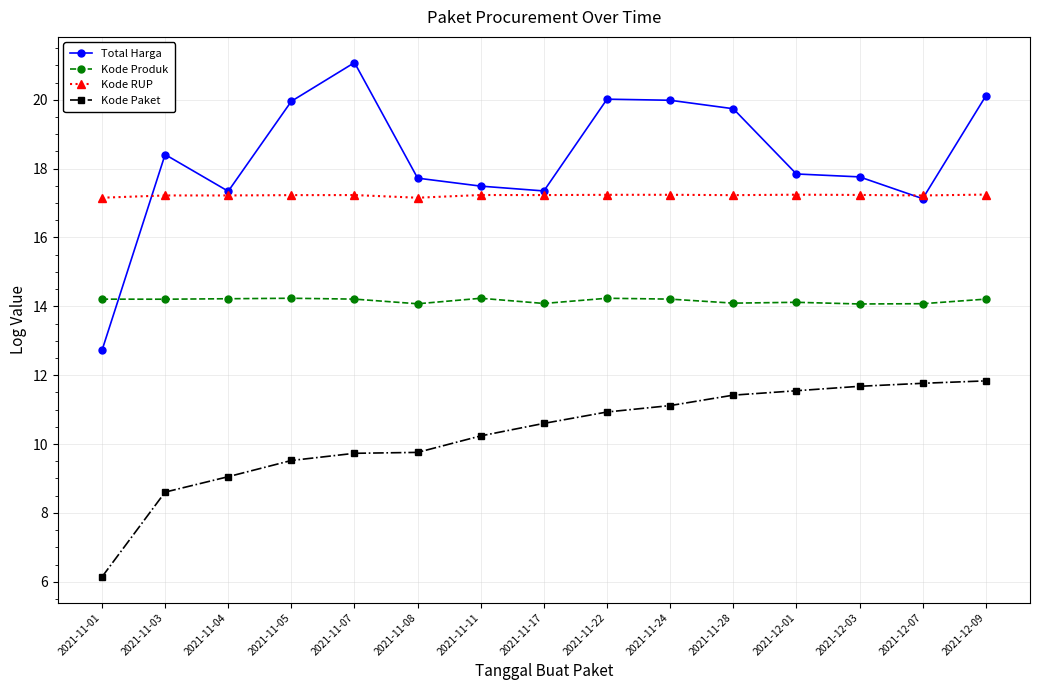

How many data points does each series have?

15